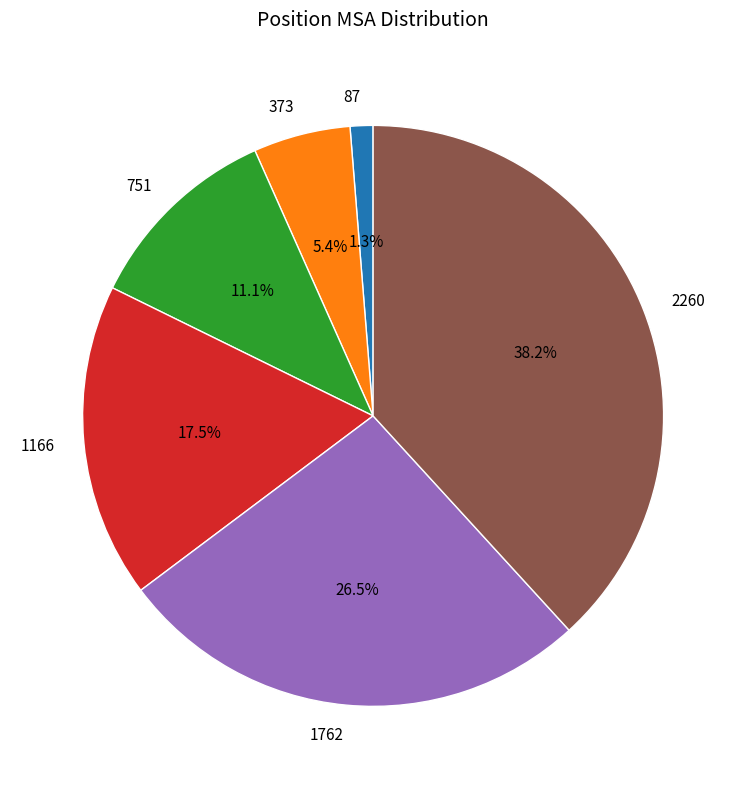

True or false: 2260 accounts for 53% of the total.

False